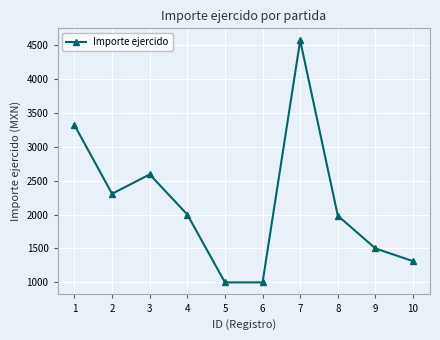

Reading left to right, transcribe all the data shown in this chart.

3319.0	2305.2	2591.0	2000.0	1000.0	1000.0	4565.0	1982.5	1500.0	1313.0